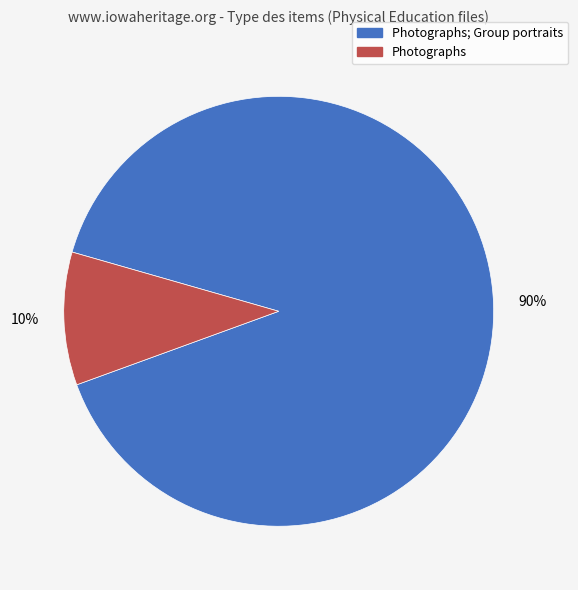

Is there a majority slice in this chart?

Yes